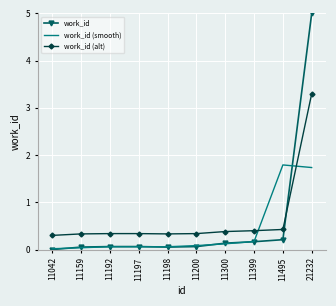

Read the work_id value at 11198.

0.1